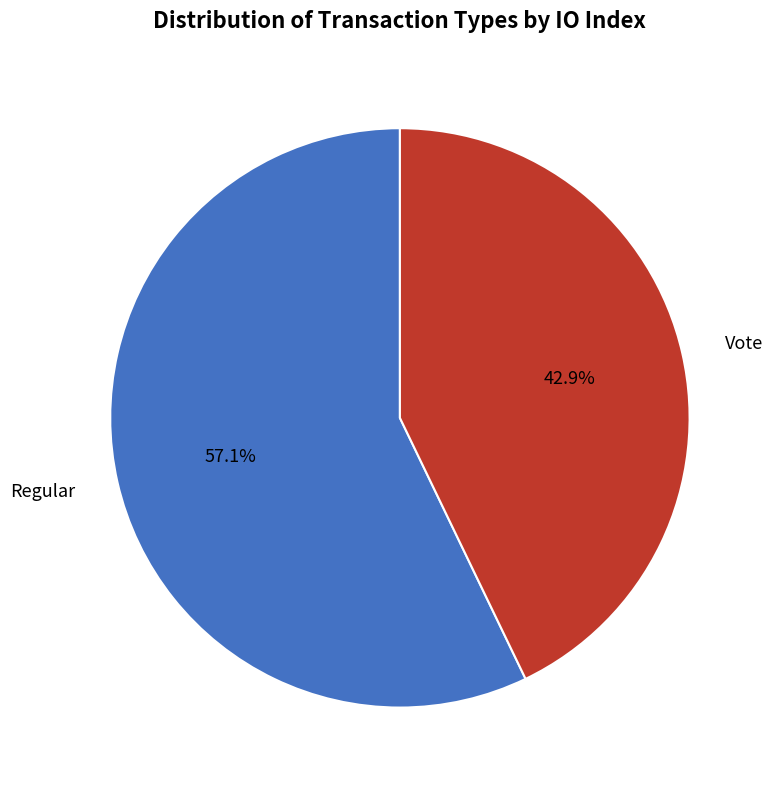

Count the number of slices in the pie.

2